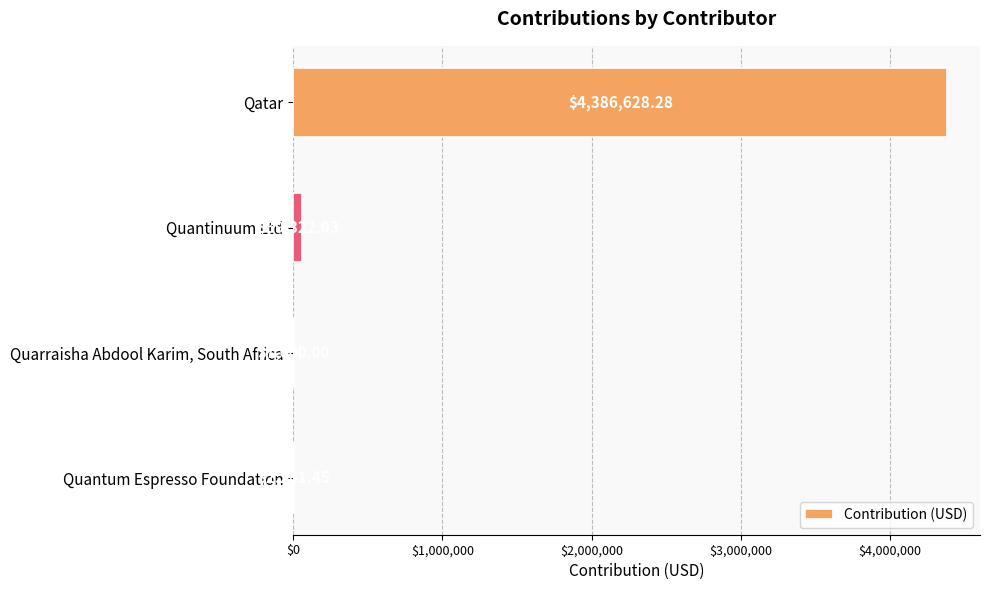

What is the sum of all values?

4455231.8